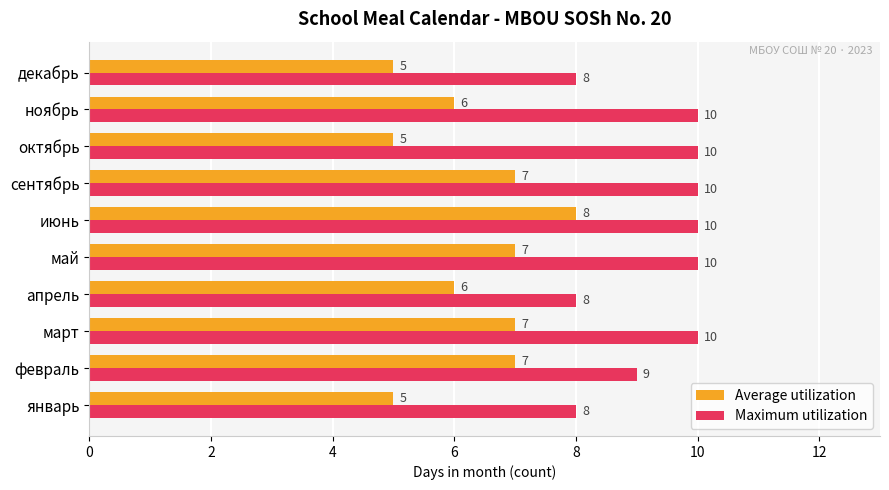

The value of Average utilization at февраль is 7. True or false?

True